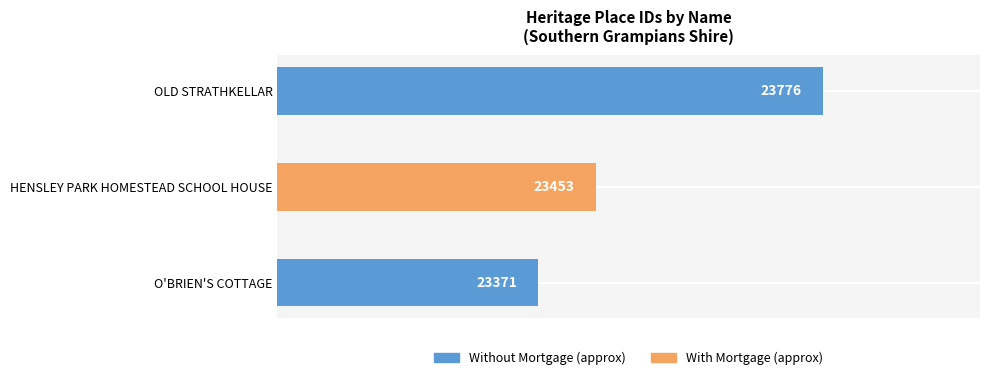

At which category does the chart reach its peak across all series?

OLD STRATHKELLAR